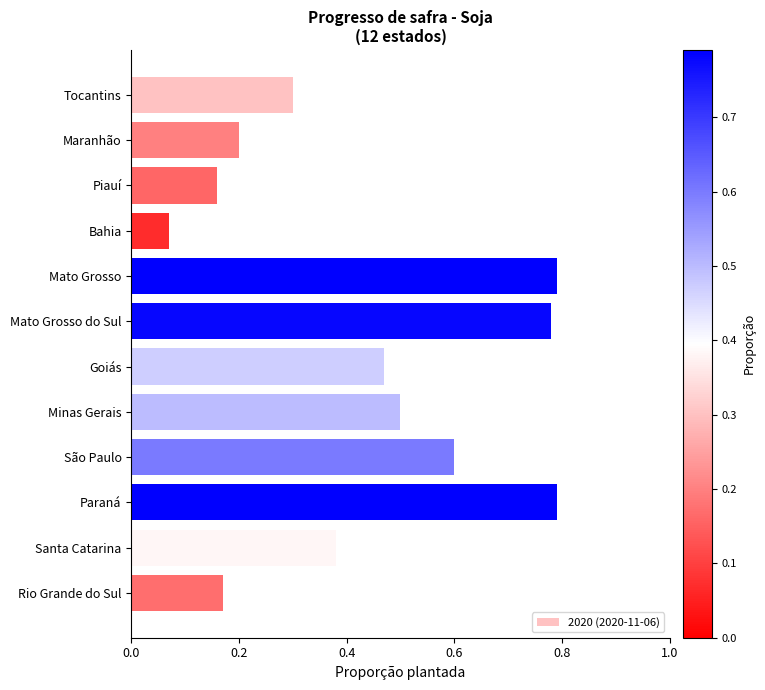

The chart shows a value of 0.2 at Piauí. True or false?

True